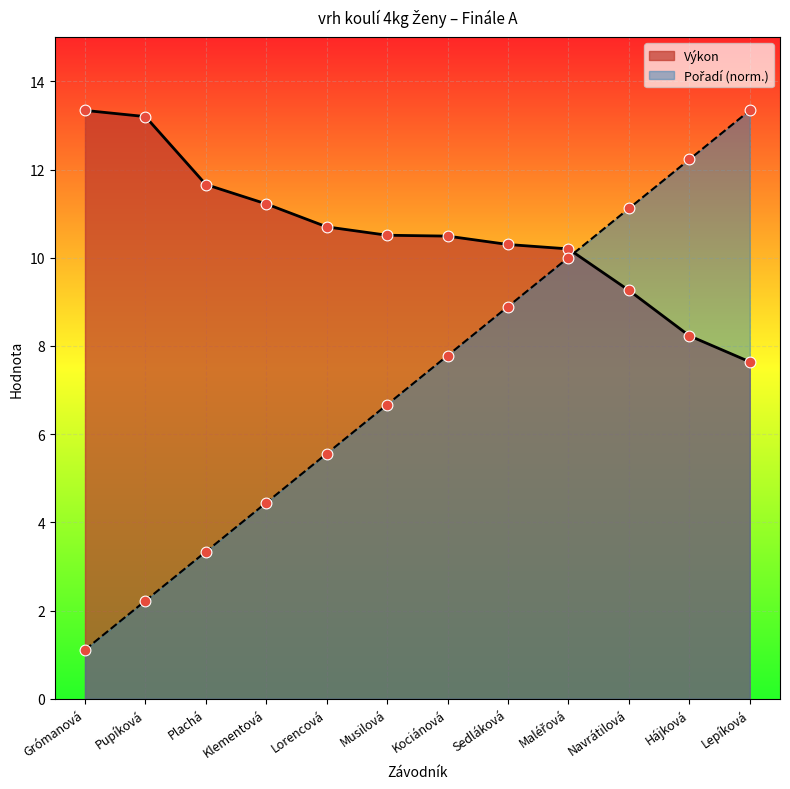

Is the value of Výkon at Sedláková greater than the value of Pořadí at Lorencová?

Yes